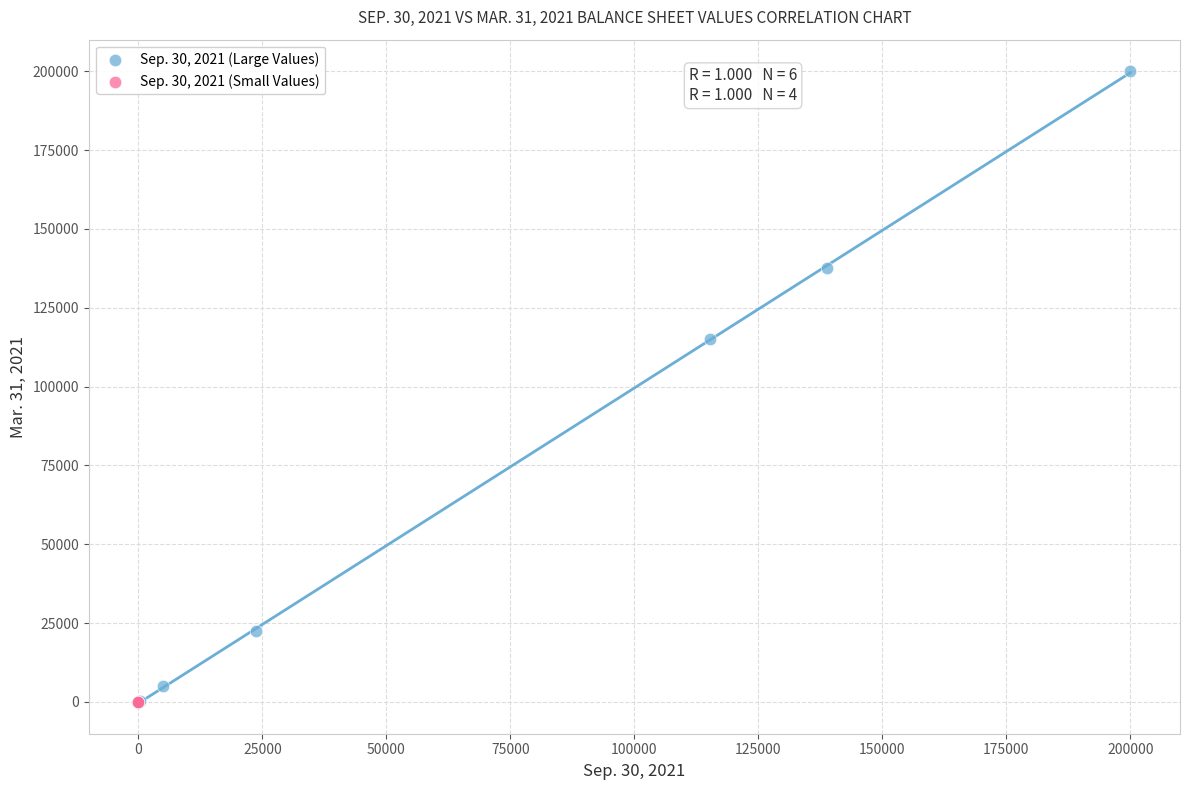

Which series reaches the maximum Y coordinate?

Sep. 30, 2021 (Large Values)